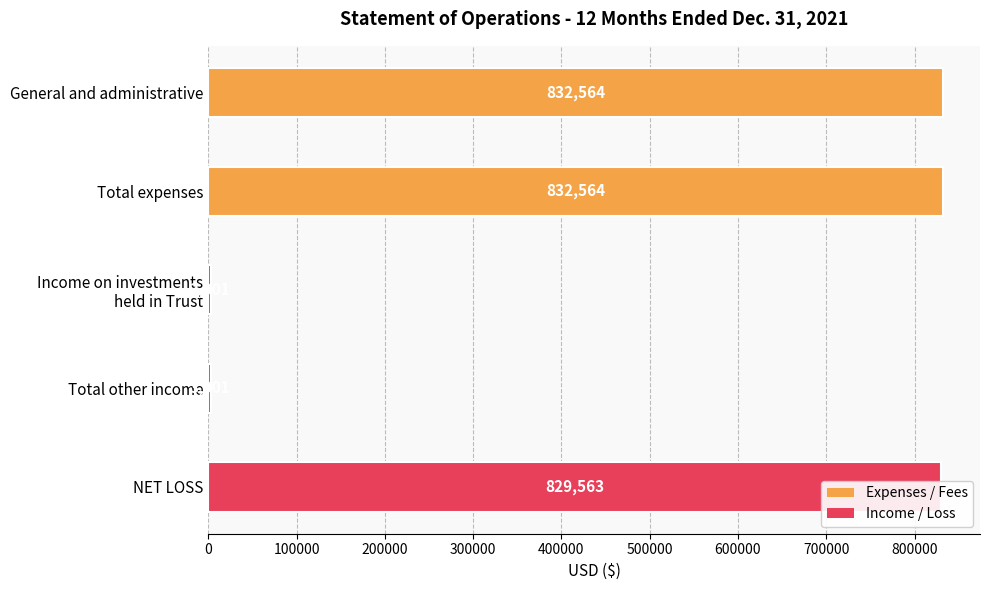

How many bars are there in total?

5